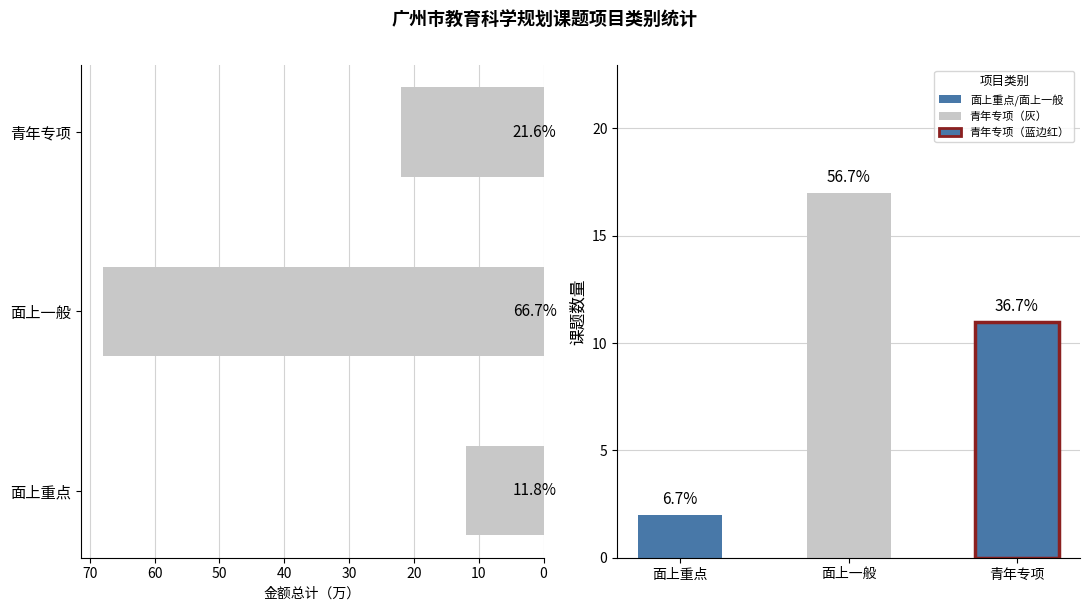

How many categories are shown in the chart?

3